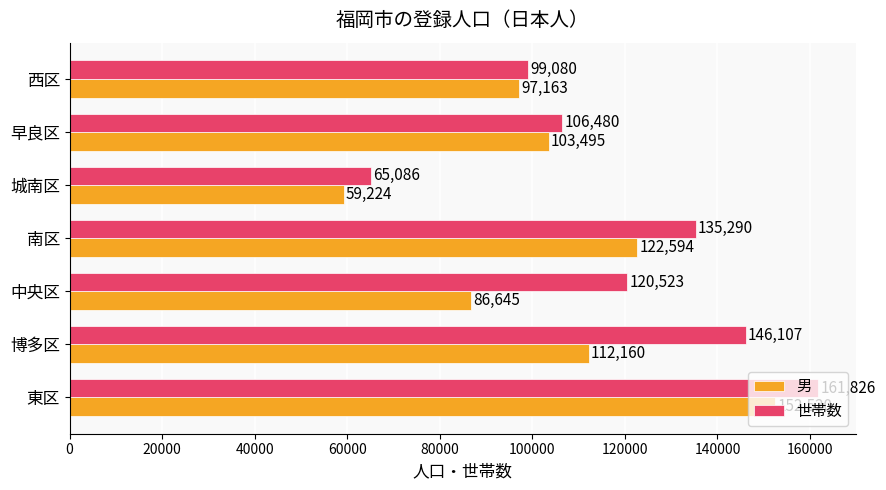

Is it true that 男 equals 59224 at 城南区?

True